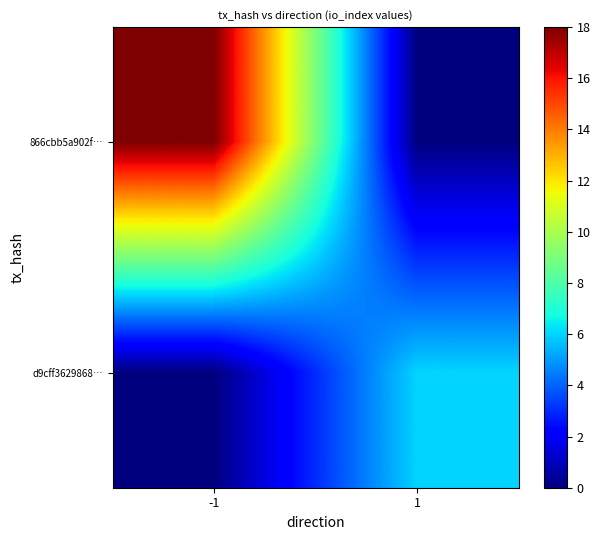

Reading left to right, transcribe all the data shown in this chart.

866cbb5a902f…: -1=18	1=0
d9cff3629868…: -1=0	1=6